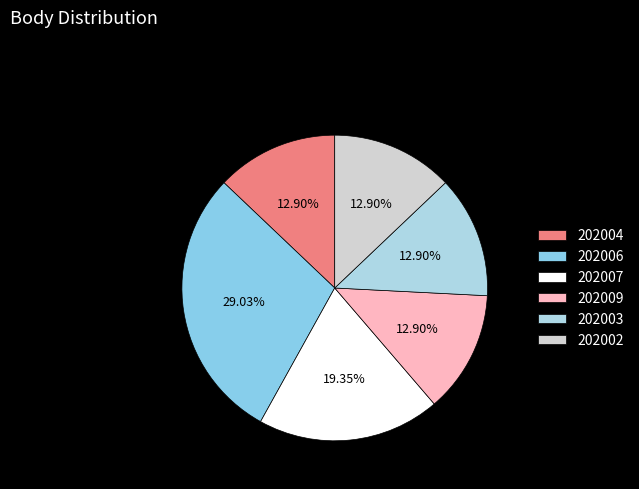

Rank the categories by value from highest to lowest.

202006, 202007, 202004, 202009, 202003, 202002